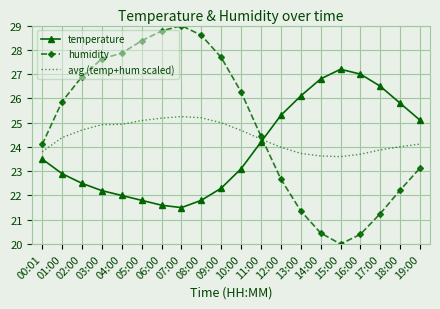

What are all the series names shown in the legend?

temperature, humidity, avg (temp+hum scaled)